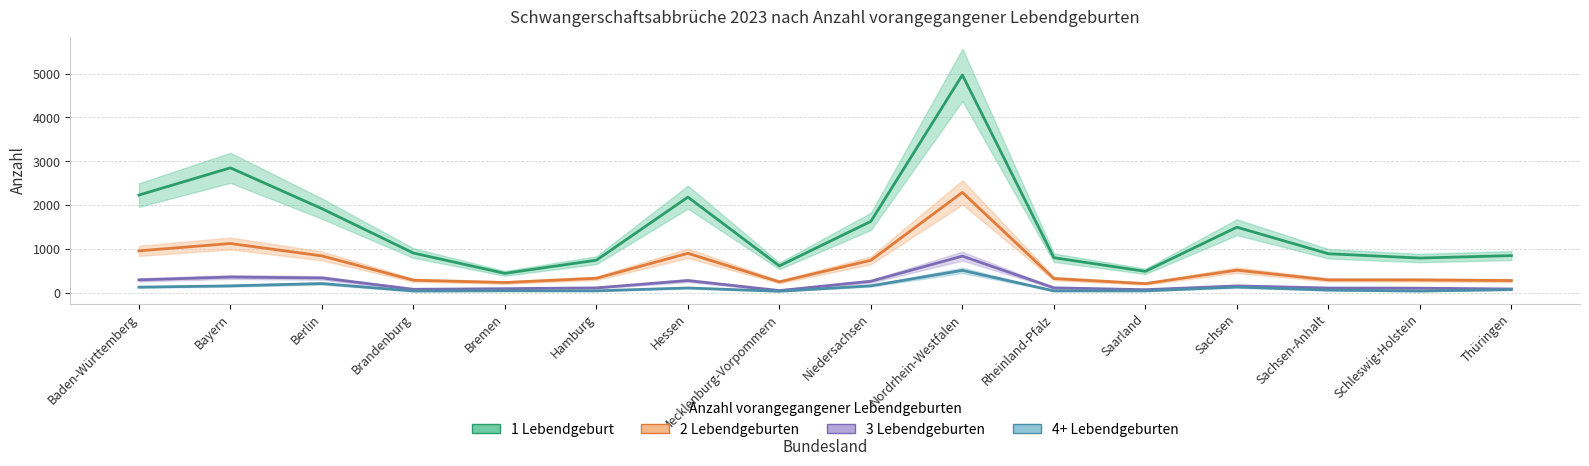

Reading left to right, list all the values displayed in this chart.

1 Lebendgeburt: 2232	2852	1922	910	447	747	2185	617	1632	4969	804	493	1499	894	796	852
2 Lebendgeburten: 960	1128	845	291	238	335	904	253	745	2293	329	213	520	298	297	283
3 Lebendgeburten: 299	363	343	84	98	116	283	55	267	840	117	75	161	113	109	91
4+ Lebendgeburten: 133	162	215	44	50	49	114	39	163	515	48	48	135	65	44	77